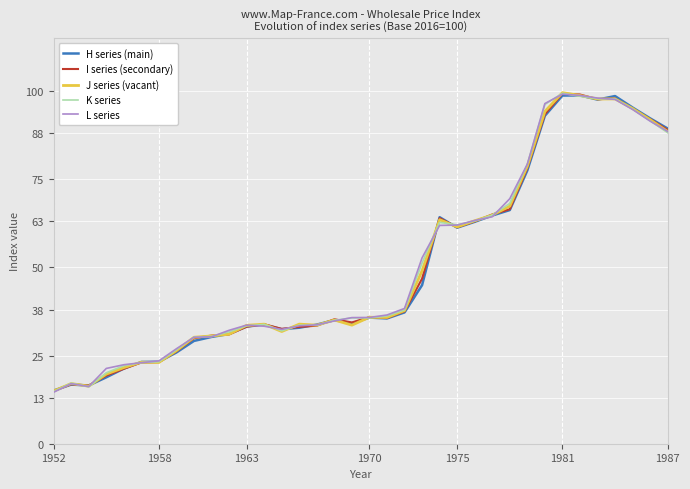

What is the maximum value shown in the chart?

99.5